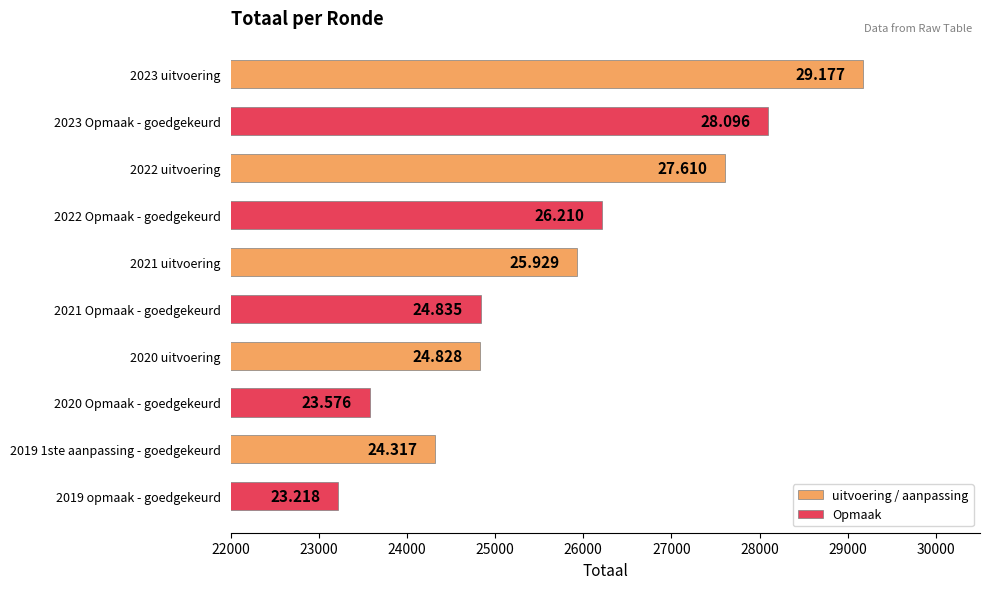

What are all the series names shown in the legend?

uitvoering / aanpassing, Opmaak